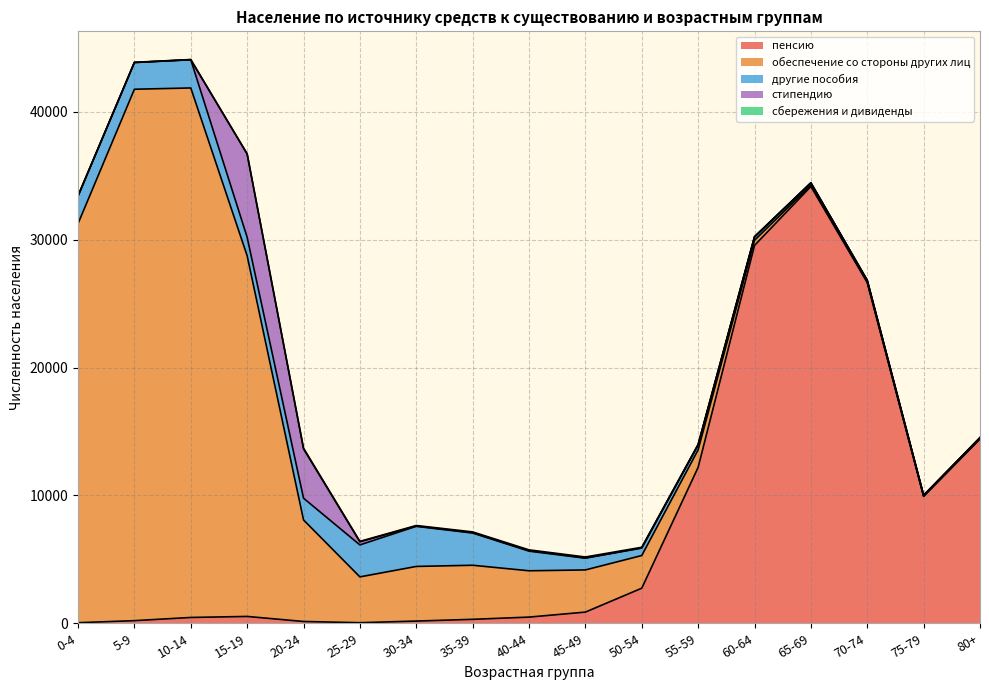

How many lines are shown in the chart?

5